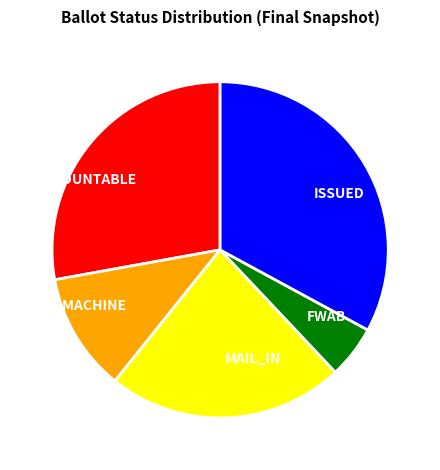

How many segments does this pie chart have?

5